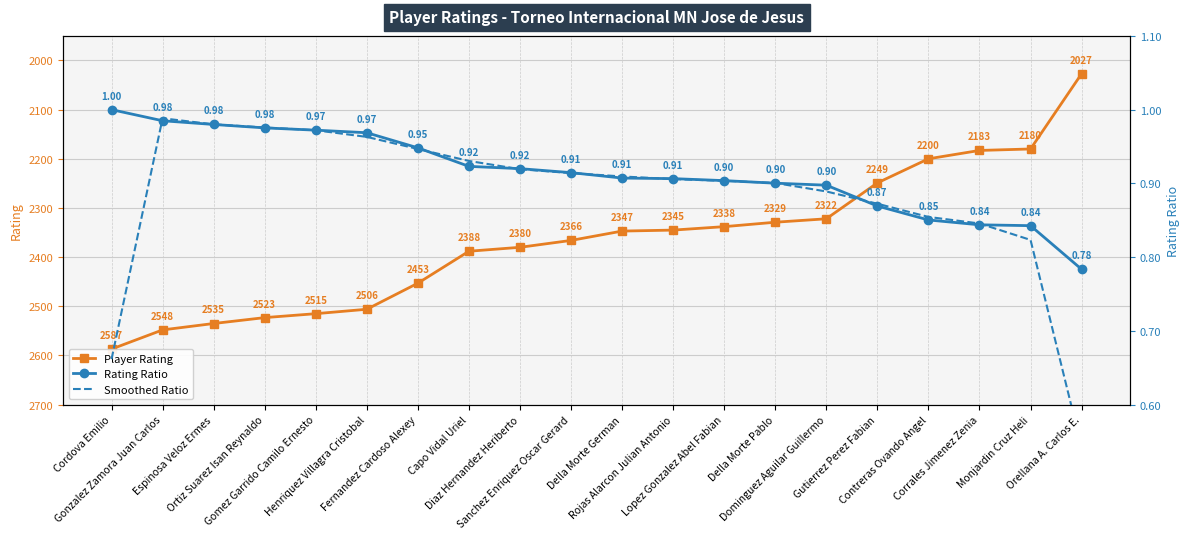

What are all the series names shown in the legend?

Player Rating, Rating Ratio, Smoothed Ratio